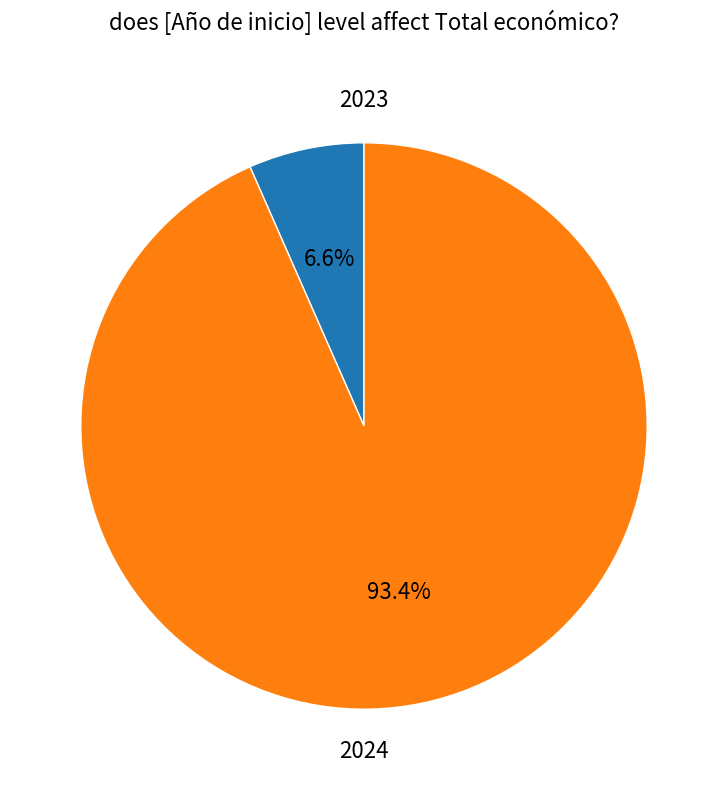

Between 2023 and 2024, which is larger?

2024